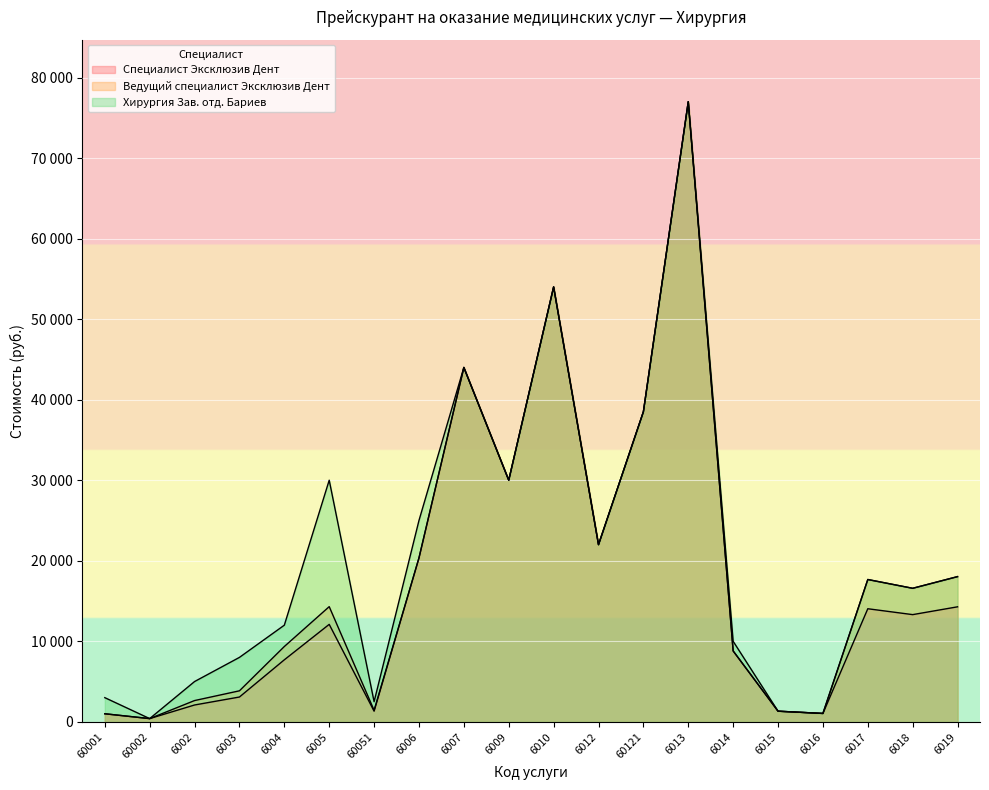

Where is Специалист Эксклюзив Дент nearest to the value 38700?

60121